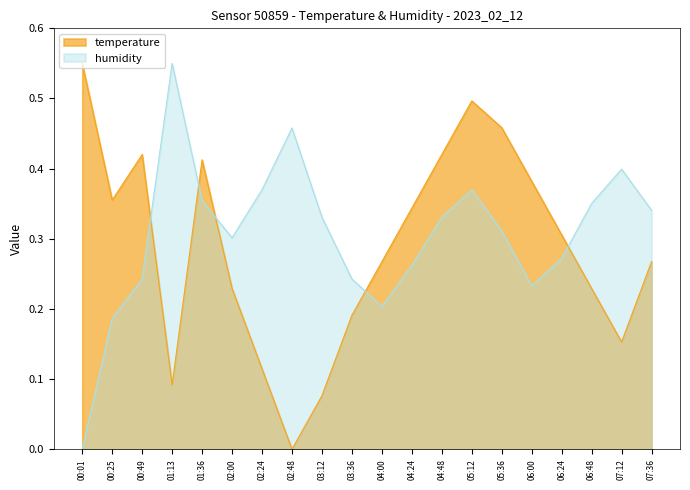

How many categories are shown in the chart?

20